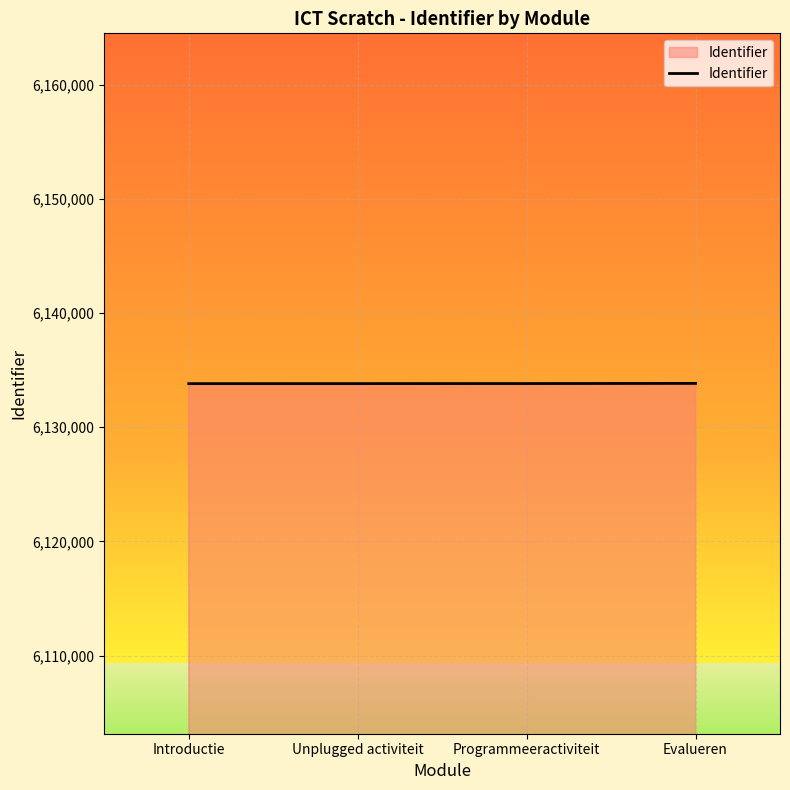

True or false: the data shows 6133817 at Introductie.

True